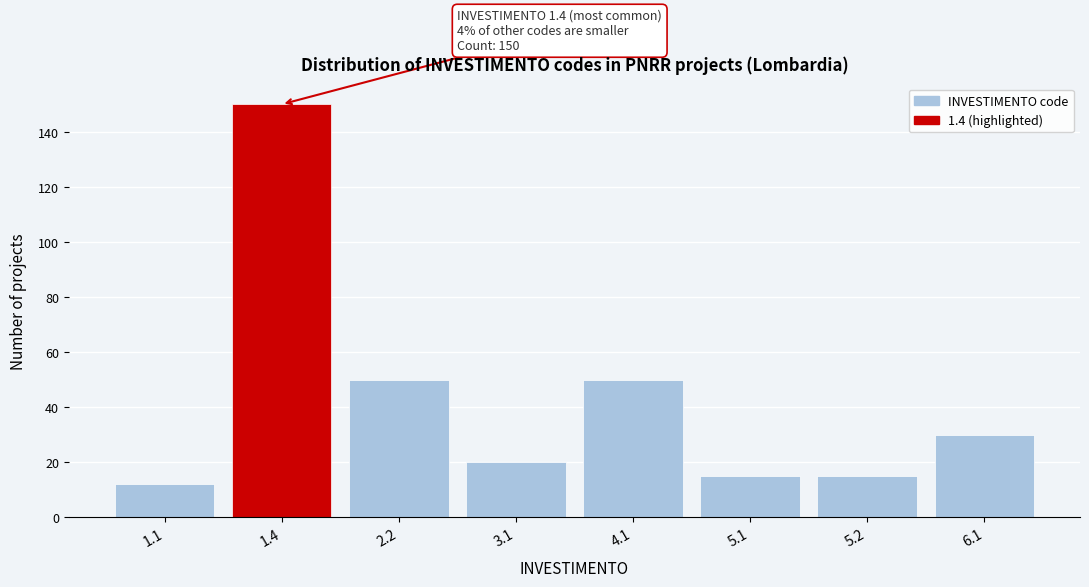

Reading right to left, list all the values displayed in this chart.

6.1=30	5.2=15	5.1=15	4.1=50	3.1=20	2.2=50	1.4=150	1.1=12